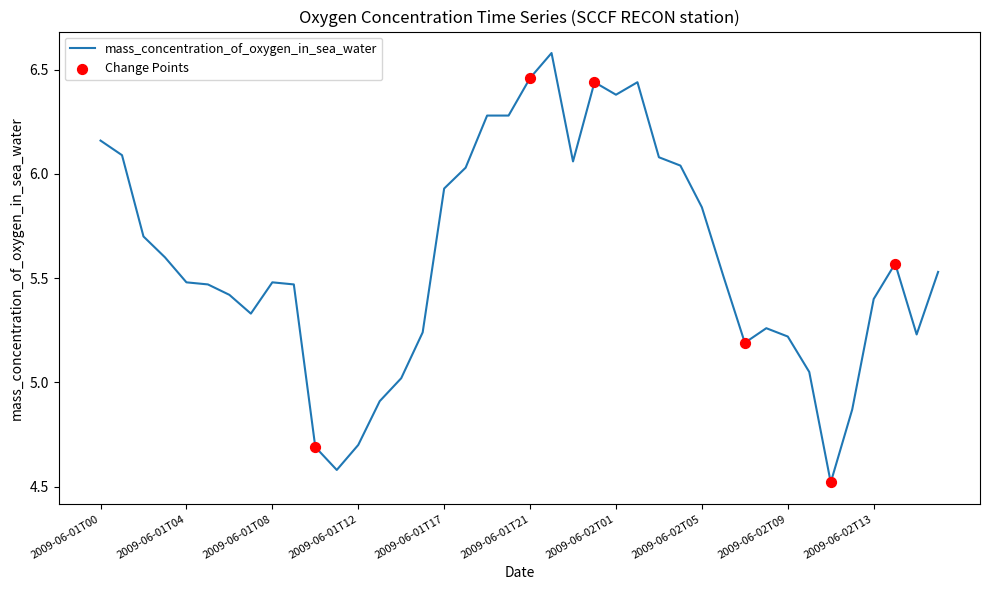

What is the greatest value displayed?

6.6